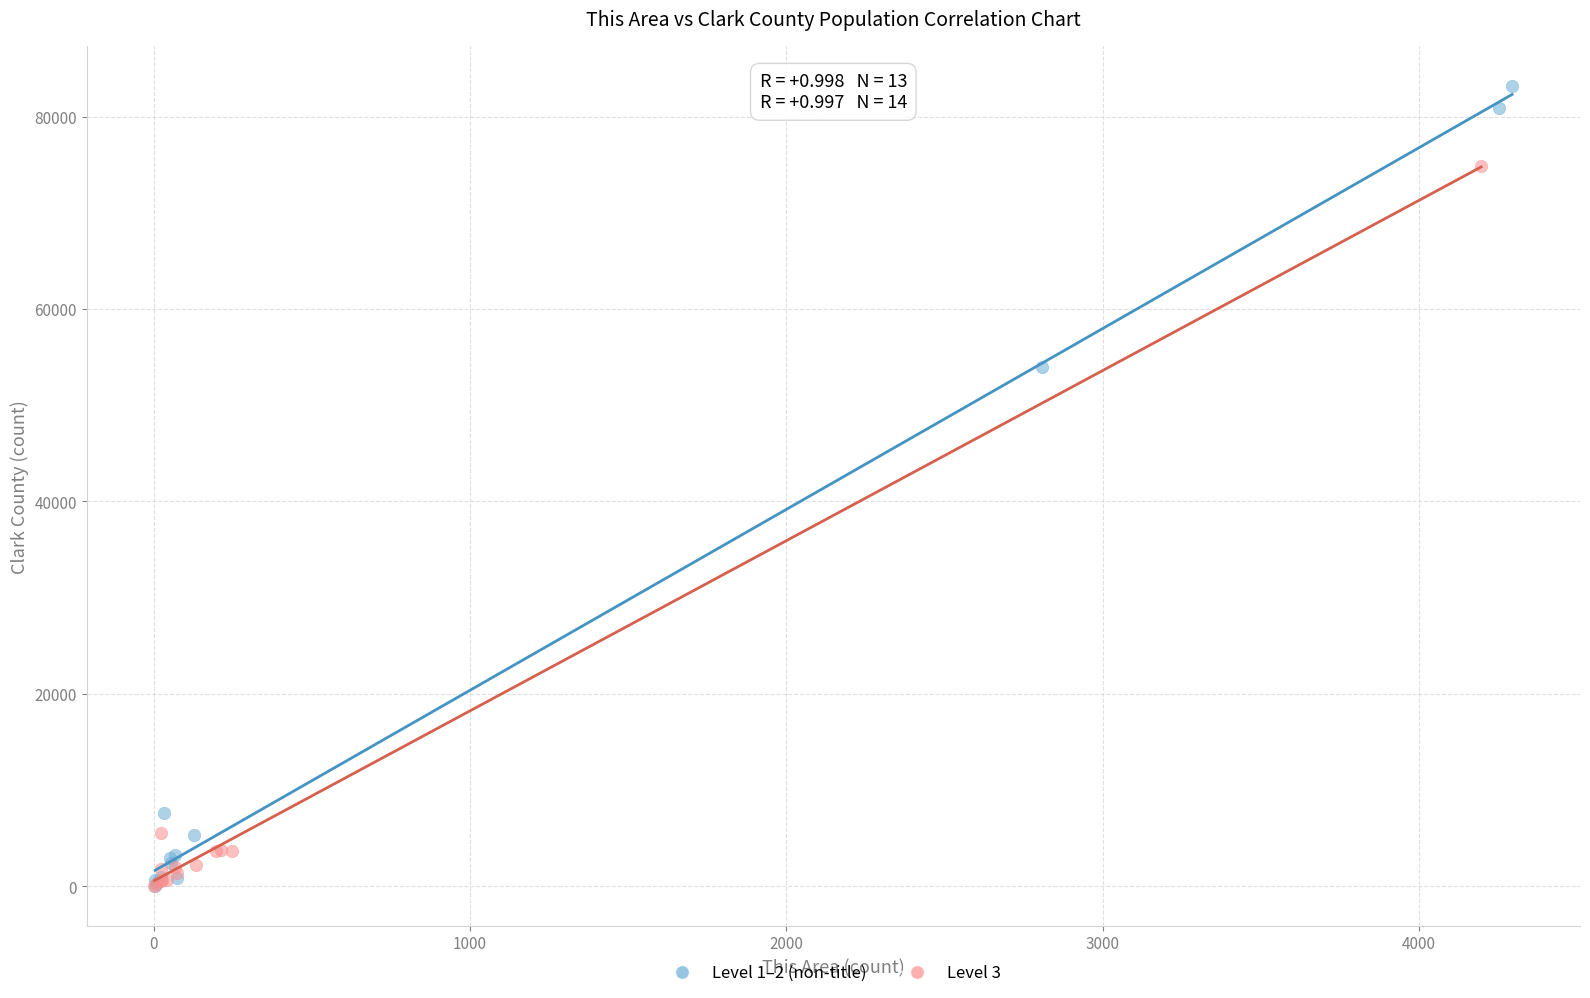

What are all the series names shown in the legend?

Level 1–2 (non-title), Level 3